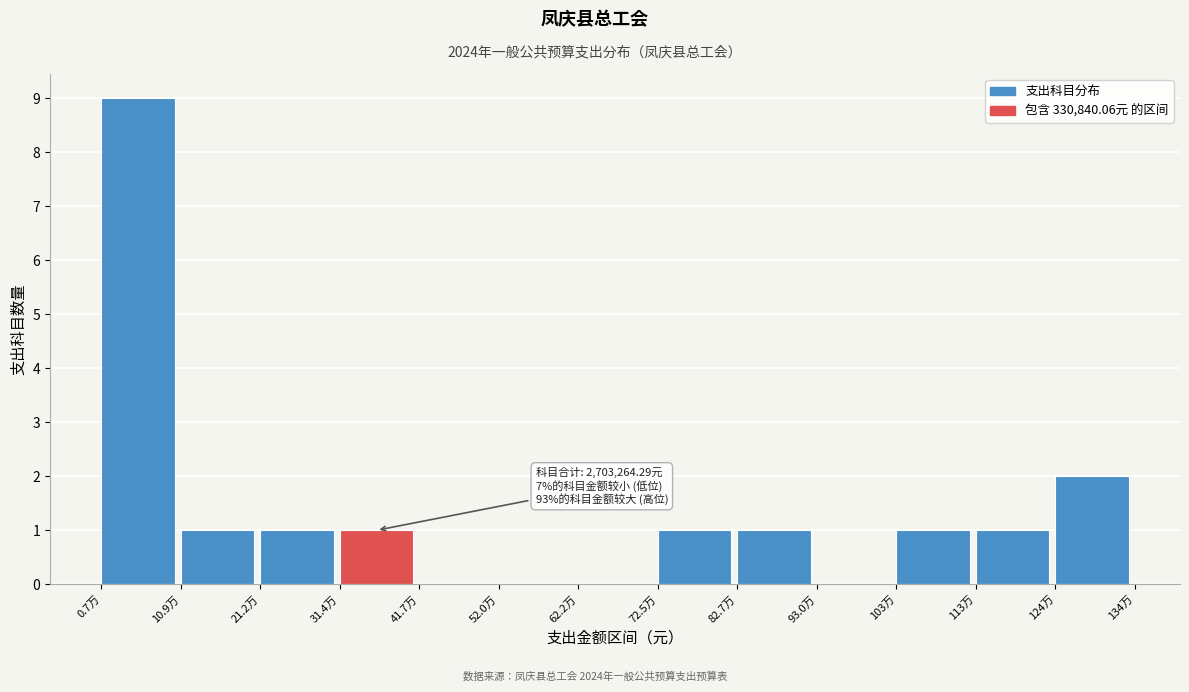

Reading left to right, what are all the values shown in this chart?

0.7万=9	10.9万=1	21.2万=1	31.4万=1	41.7万=0	52.0万=0	62.2万=0	72.5万=1	82.7万=1	93.0万=0	103万=1	113万=1	124万=2